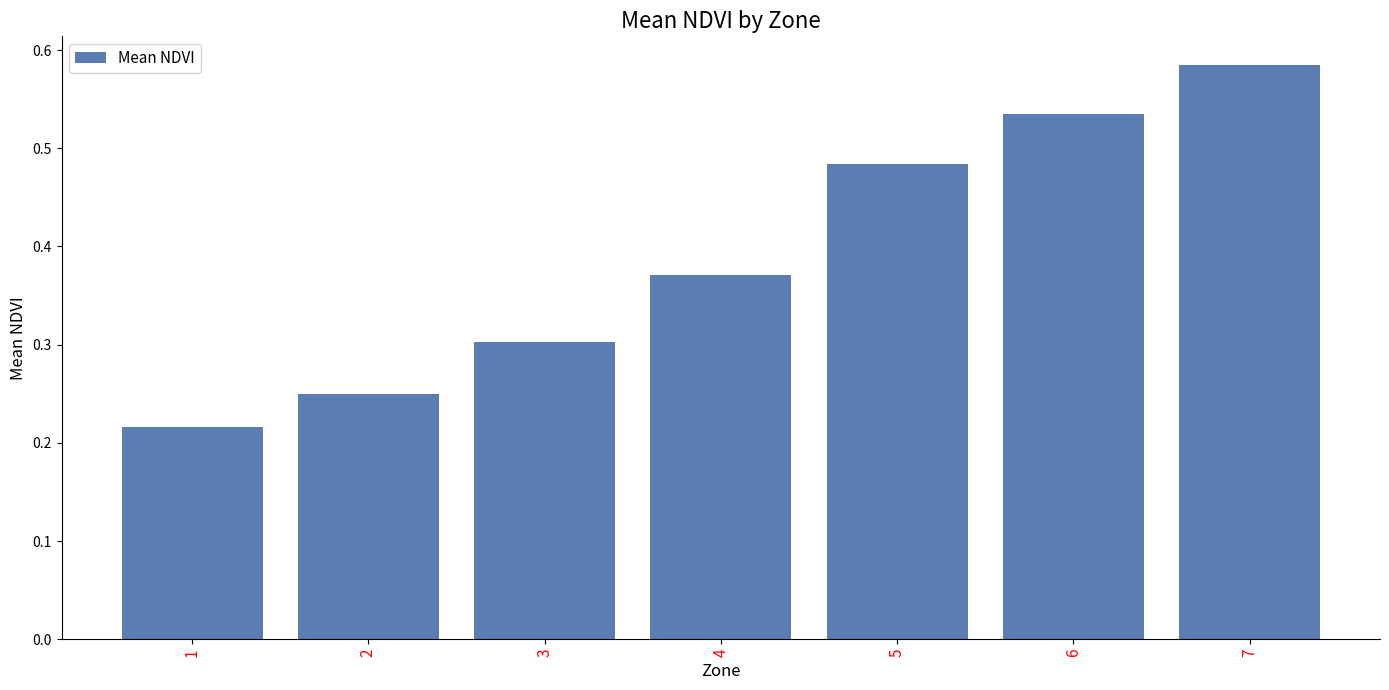

True or false: the data shows 0.6 at 4.

False